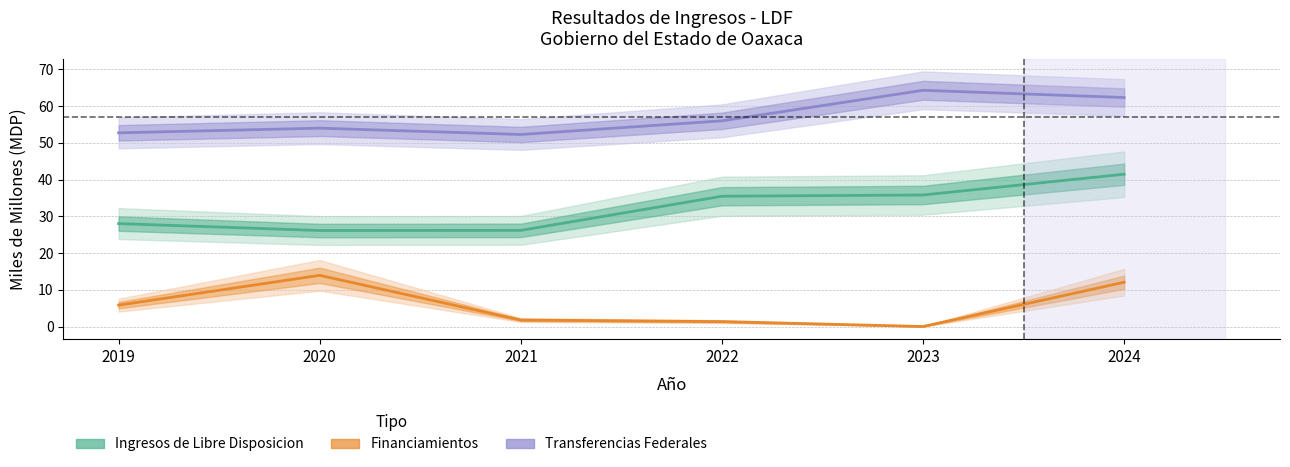

Is it true that Transferencias Federales Etiquetadas equals 54.0 at 2020?

True